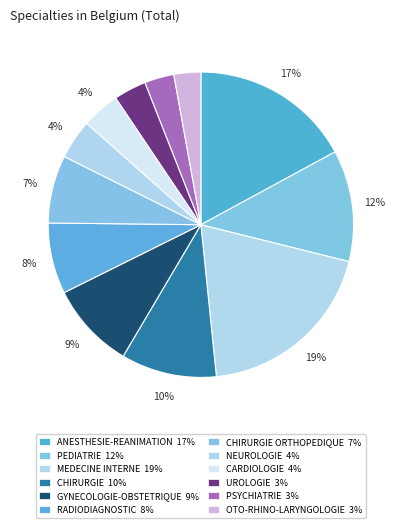

Rank the categories by value from lowest to highest.

OTO-RHINO-LARYNGOLOGIE, PSYCHIATRIE, UROLOGIE, CARDIOLOGIE, NEUROLOGIE, CHIRURGIE ORTHOPEDIQUE, RADIODIAGNOSTIC, GYNECOLOGIE-OBSTETRIQUE, CHIRURGIE, PEDIATRIE, ANESTHESIE-REANIMATION, MEDECINE INTERNE